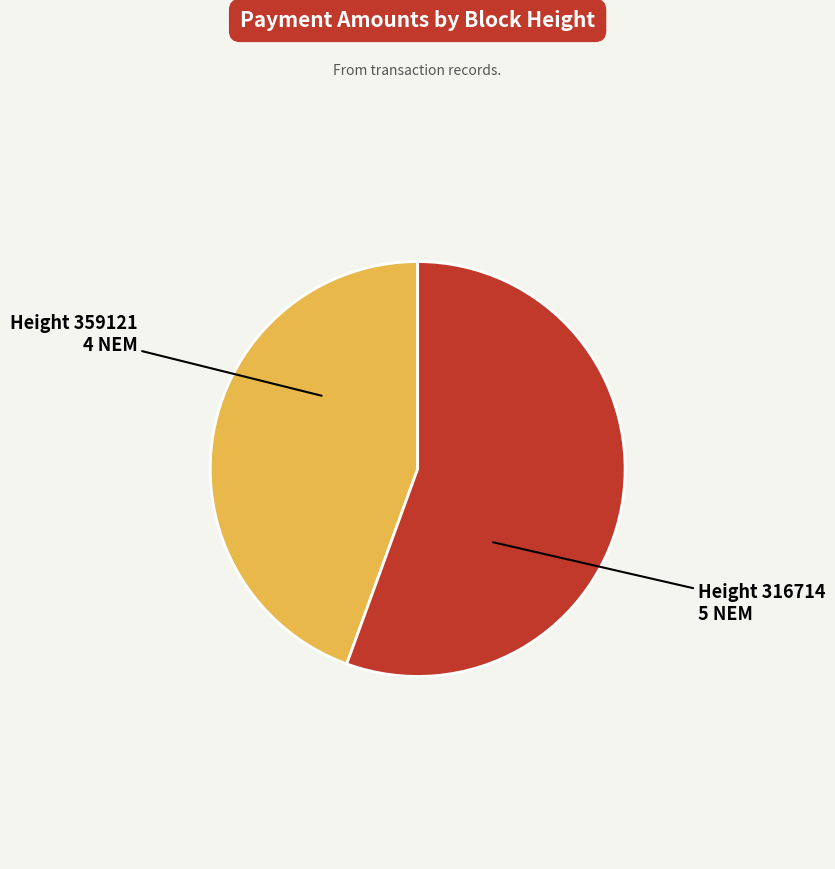

Which slice is the largest?

Height 316714